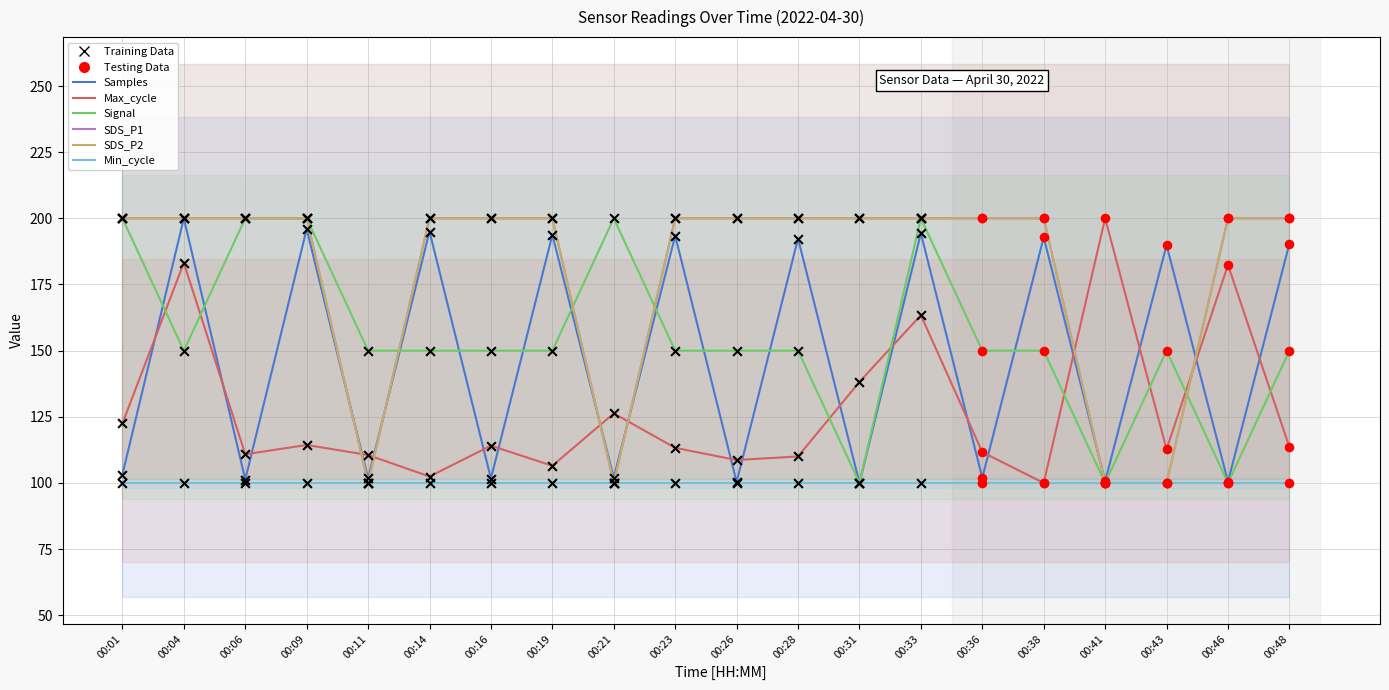

Which series has the largest total across all categories?

SDS_P1